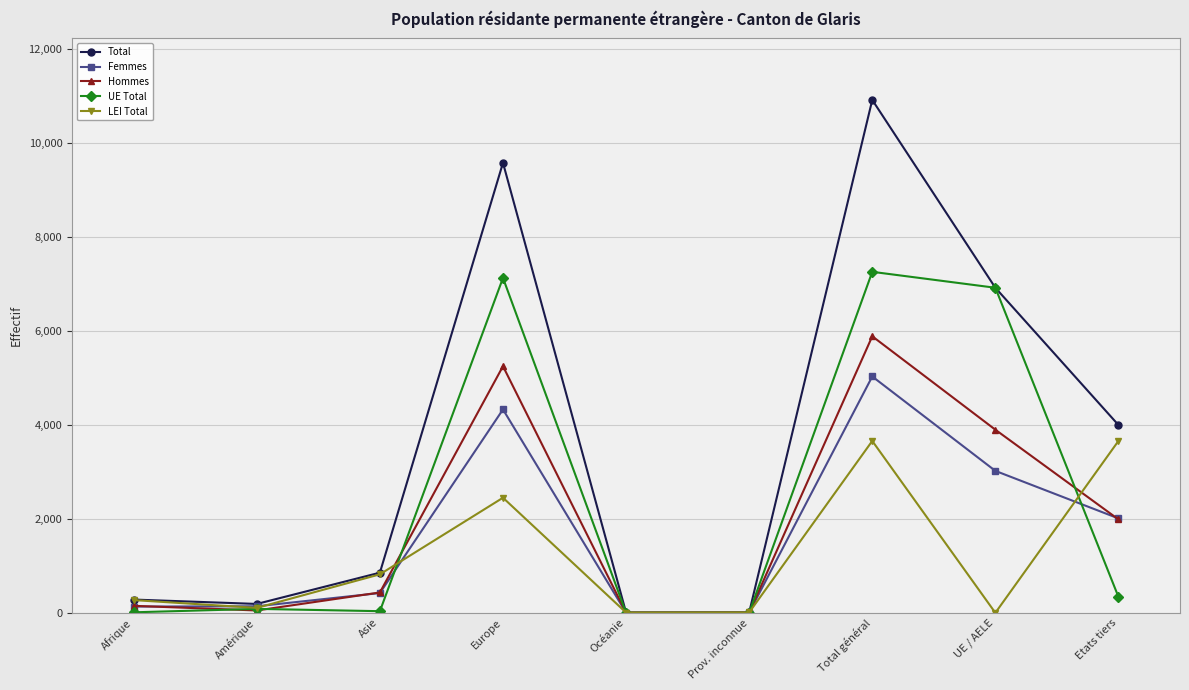

At which label is Total closest to 5457?

UE / AELE